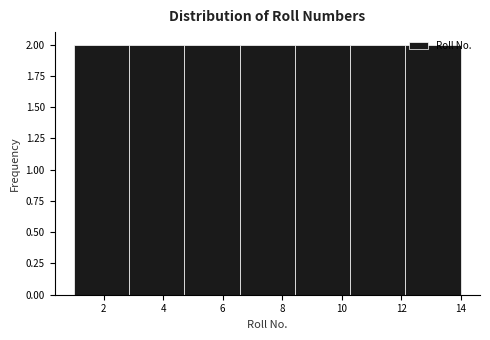

What is the height of the bar covering 8.4 to 10.2 on the x-axis? Neither the bar edges nor the heights are printed on the chart, so give them approximately, as read against the axes.

2